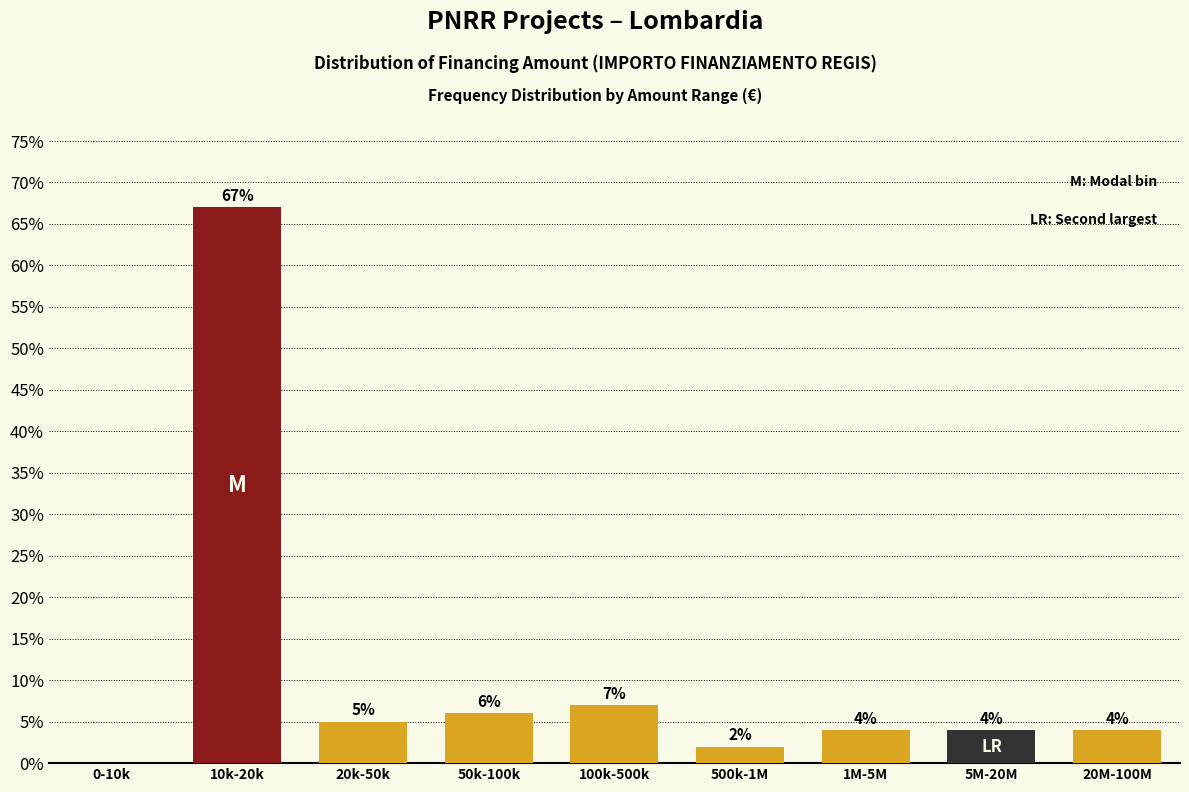

Is it true that the value at 50k-100k is 6.0?

True